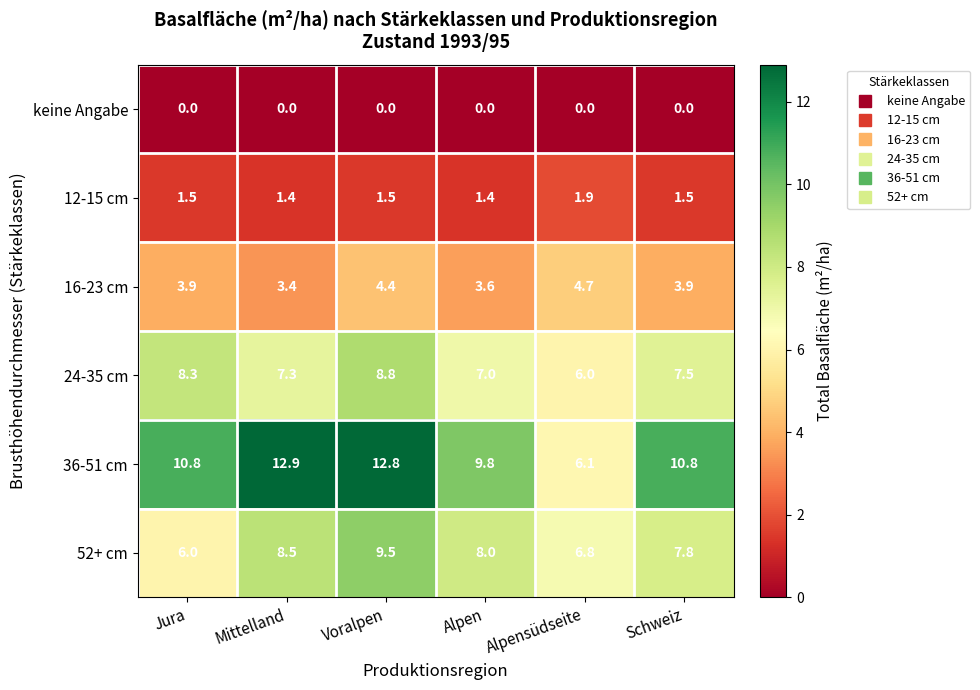

Is the value of 52+ cm at Alpen greater than the value of 16-23 cm at Mittelland?

Yes